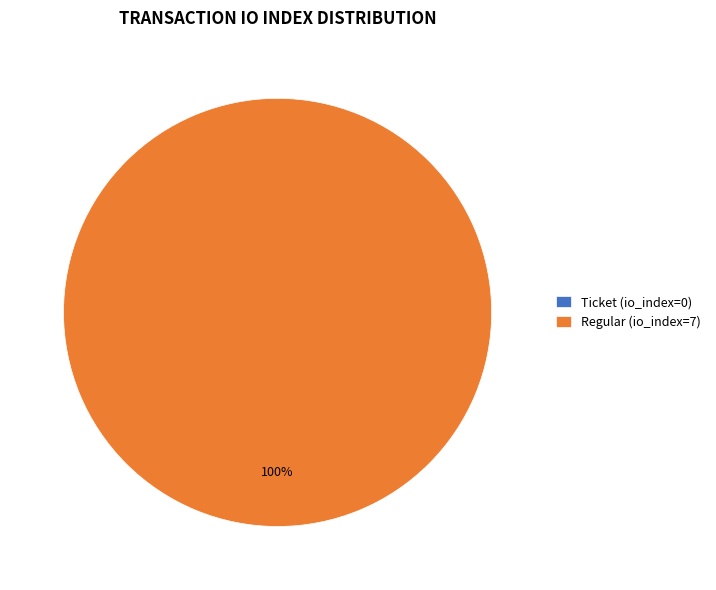

Is it true that Regular is 88% of the pie?

False